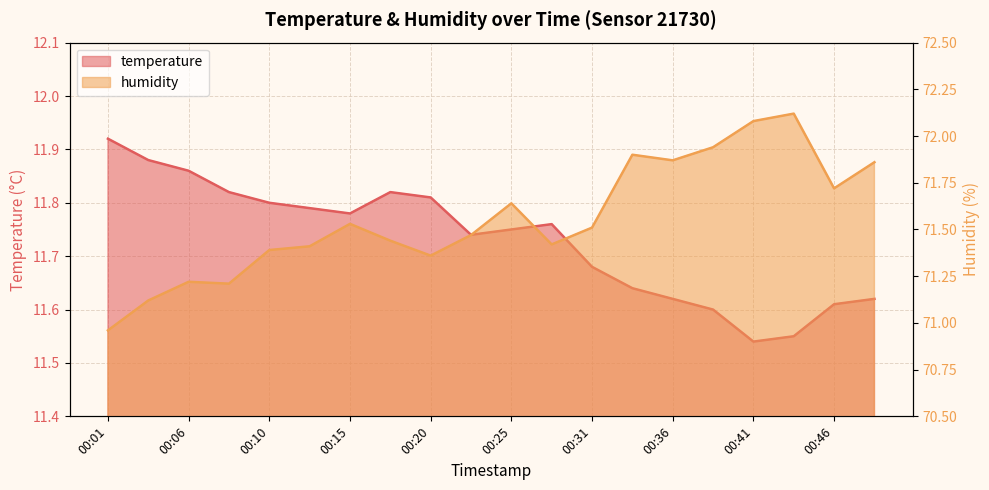

Which category has the lowest value in the temperature series?

00:41